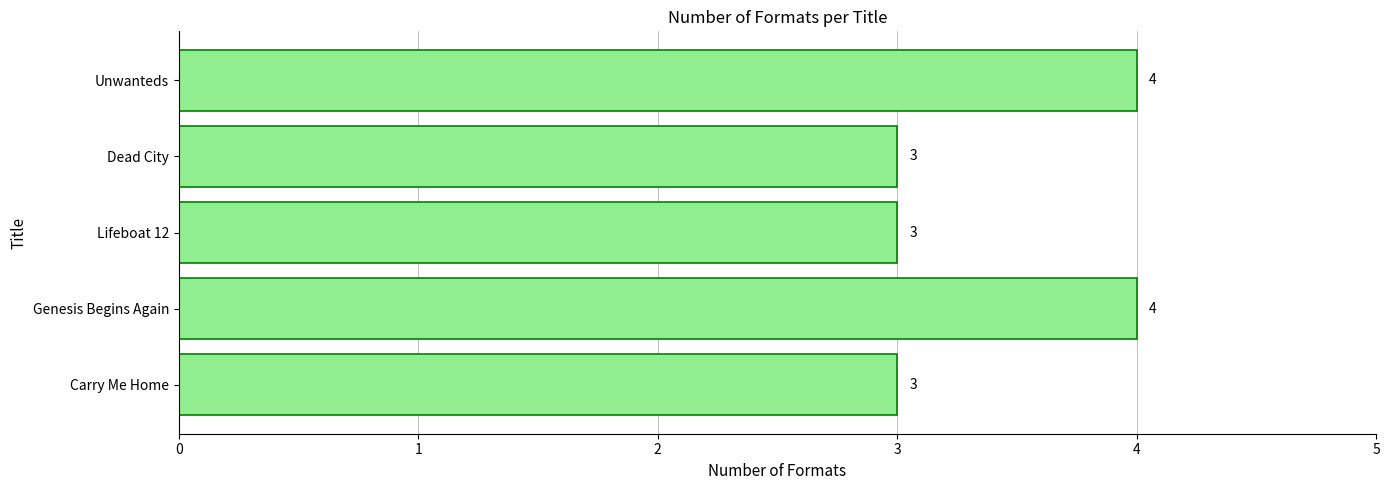

What is the minimum value shown in the chart?

3